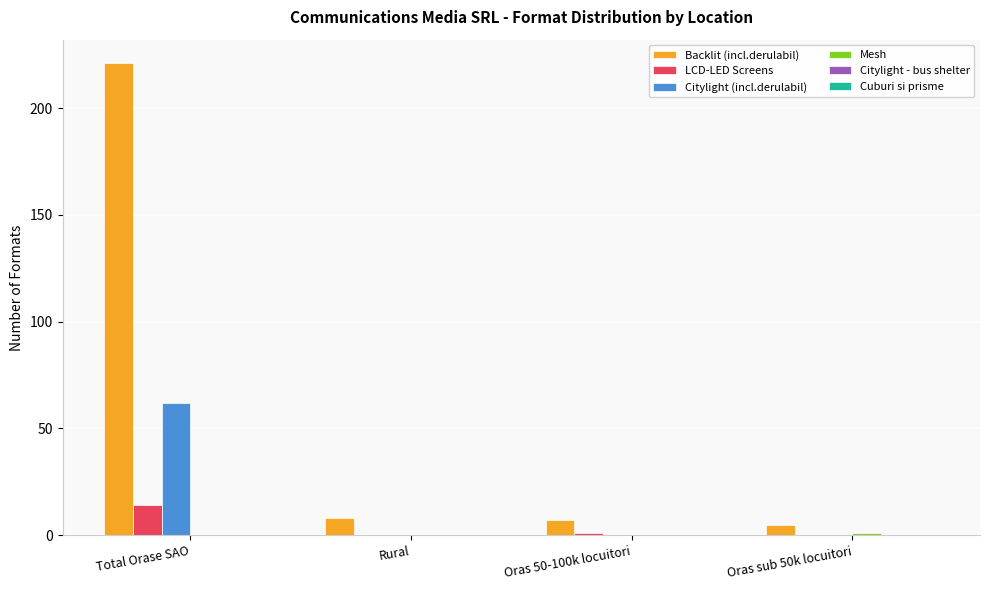

Which series has the largest total across all categories?

Backlit (incl.derulabil)